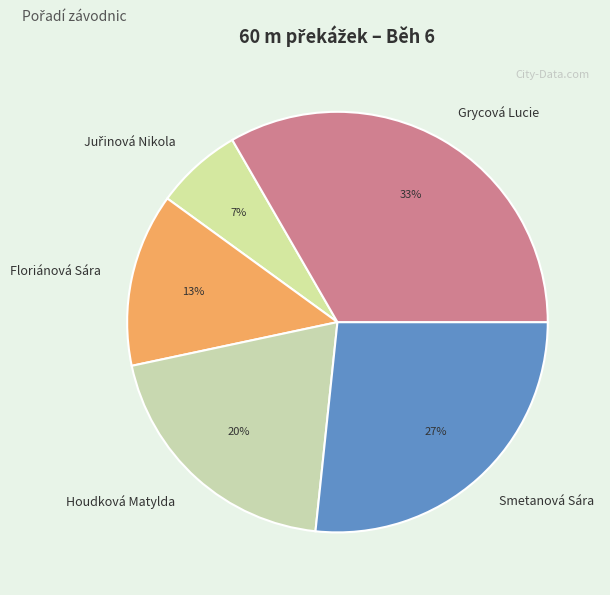

The Houdková Matylda slice represents 20% of the pie. True or false?

True